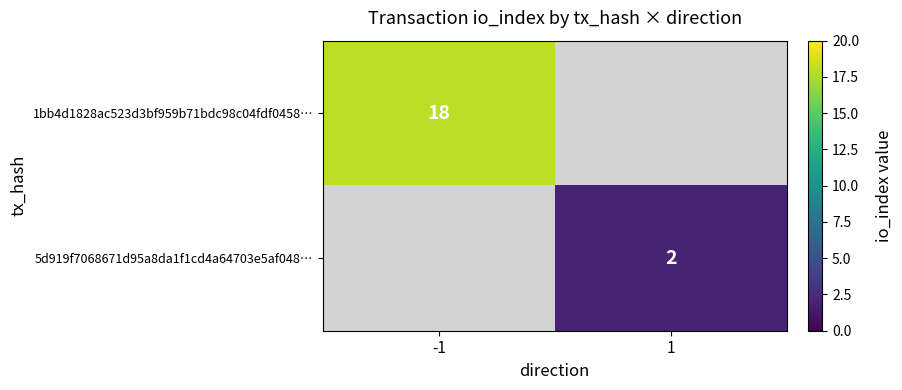

Is it true that 5d919f7068671d95a8da1f1cd4a64703e5af048… equals 3 at 1?

False